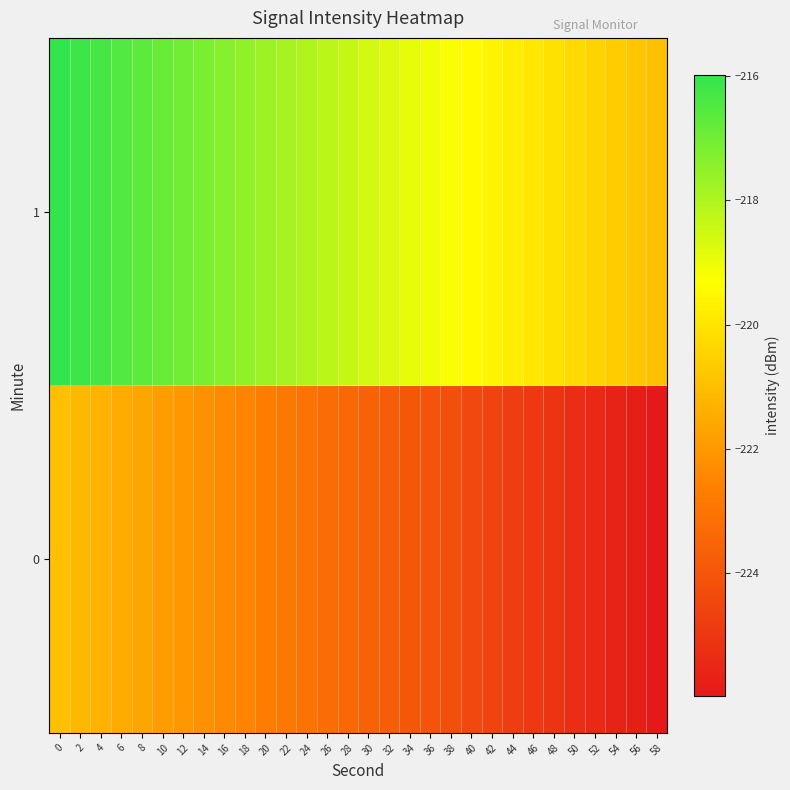

Reading left to right, transcribe all the data shown in this chart.

0: 0=-221.0	2=-221.2	4=-221.3	6=-221.5	8=-221.7	10=-221.8	12=-222.0	14=-222.2	16=-222.4	18=-222.5	20=-222.7	22=-222.9	24=-223.0	26=-223.2	28=-223.4	30=-223.6	32=-223.7	34=-223.9	36=-224.1	38=-224.3	40=-224.4	42=-224.6	44=-224.8	46=-224.9	48=-225.1	50=-225.3	52=-225.5	54=-225.6	56=-225.8	58=-226.0
1: 0=-216.0	2=-216.2	4=-216.3	6=-216.5	8=-216.7	10=-216.8	12=-217.0	14=-217.2	16=-217.4	18=-217.5	20=-217.7	22=-217.9	24=-218.0	26=-218.2	28=-218.4	30=-218.6	32=-218.7	34=-218.9	36=-219.1	38=-219.3	40=-219.4	42=-219.6	44=-219.8	46=-219.9	48=-220.1	50=-220.3	52=-220.5	54=-220.6	56=-220.8	58=-221.0